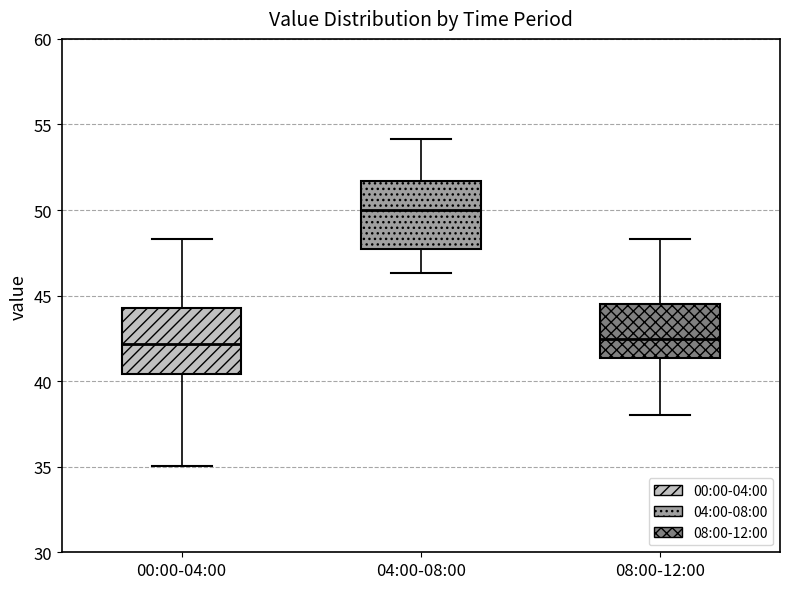

Where does the median line of the box for 08:00-12:00 sit on the y-axis? The values are not printed on the chart, so give them approximately, as read against the axis.

42.5